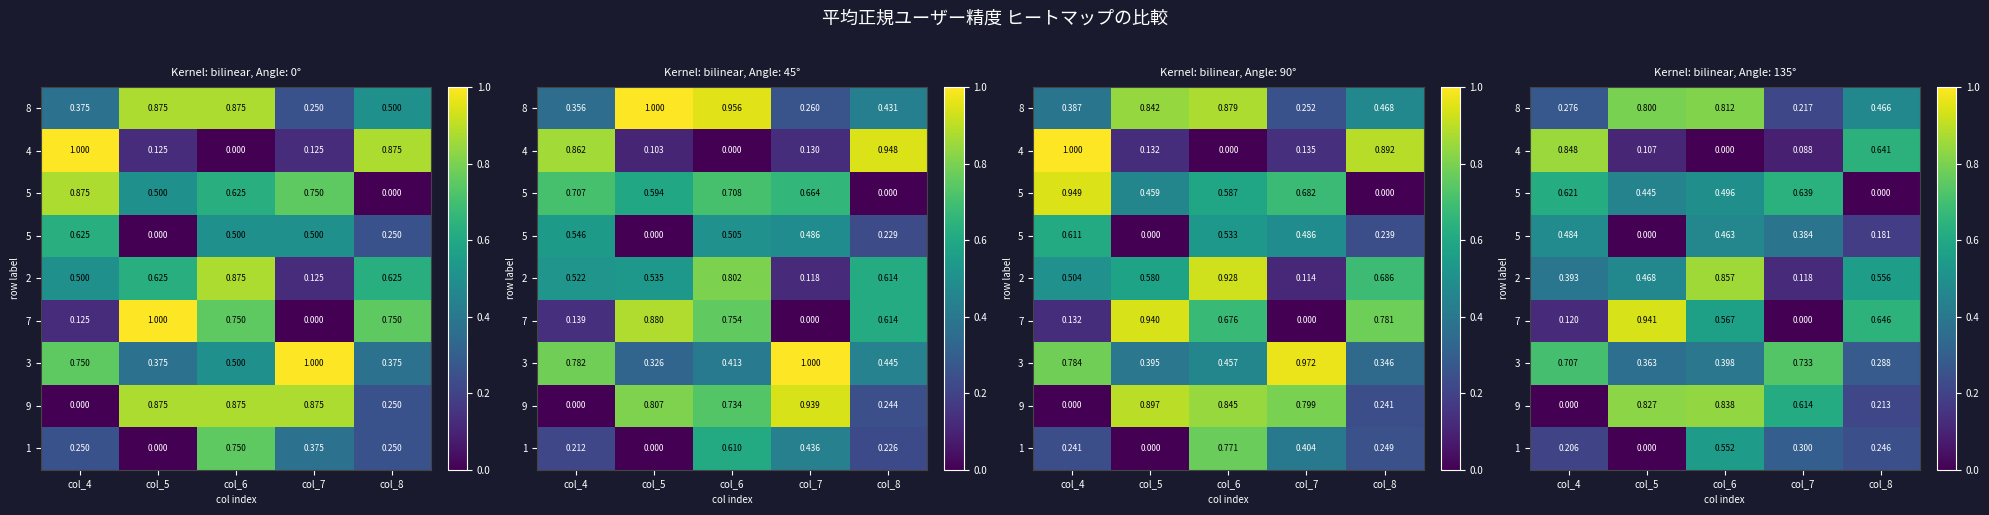

What is the total value across all series at col_5?

4.0